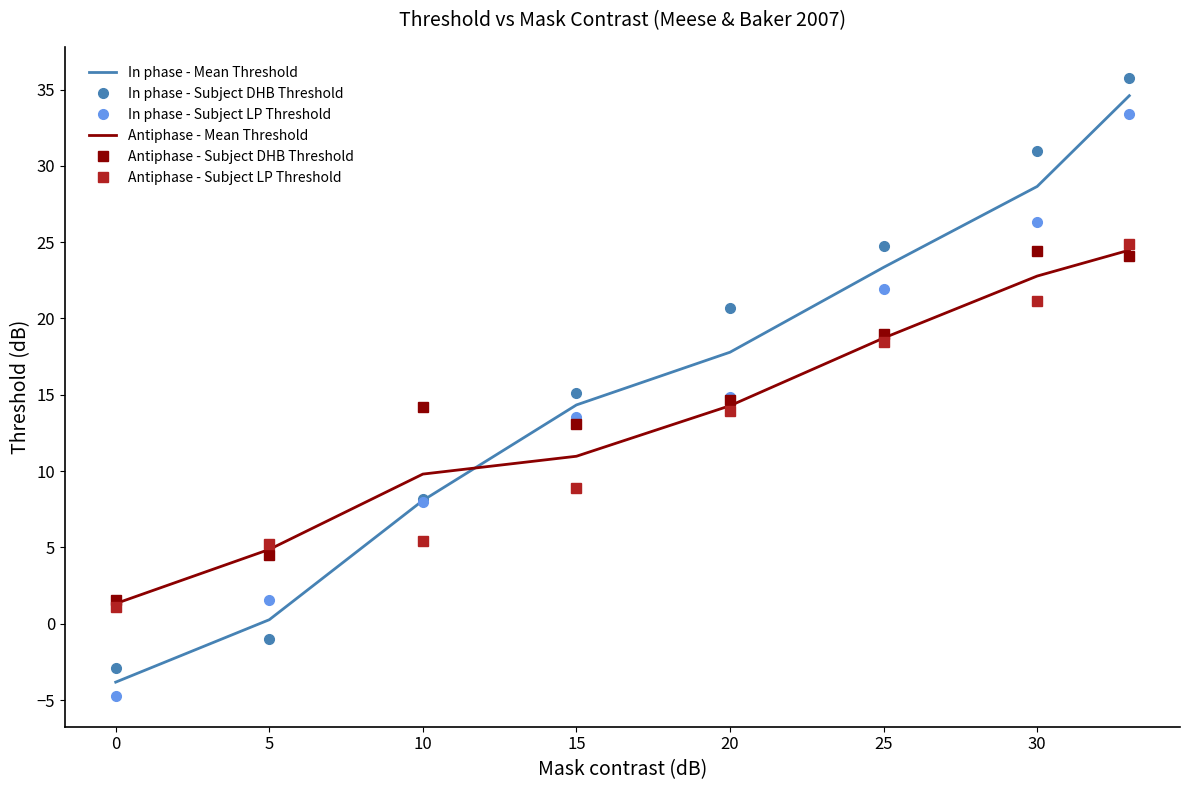

Which series ends up on top after the final intersection of Antiphase - Mean Threshold and In phase - Subject LP Threshold?

In phase - Subject LP Threshold